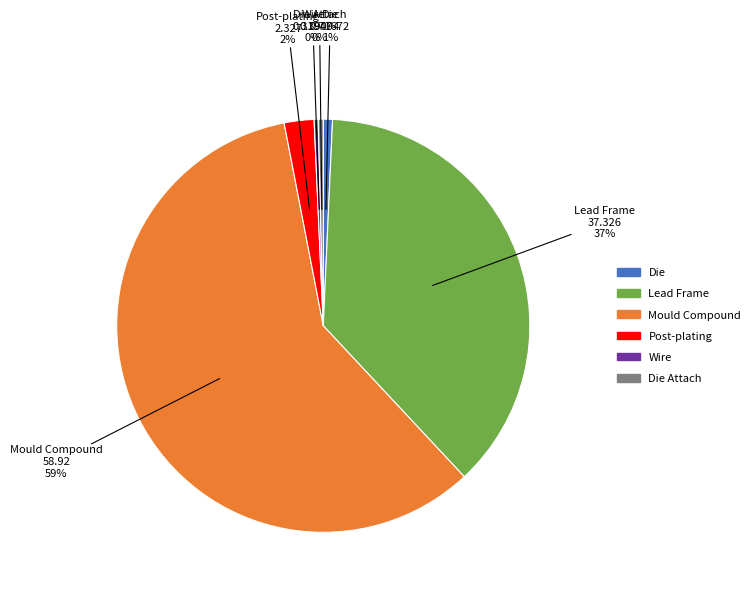

Is there a majority slice in this chart?

Yes